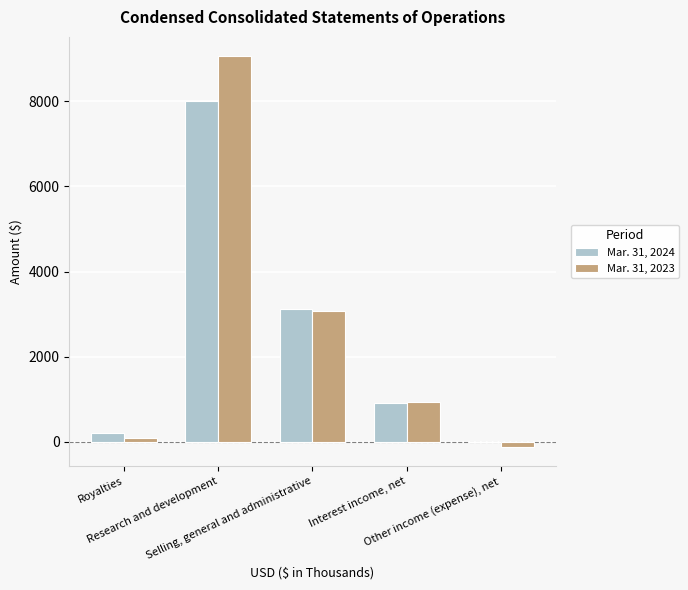

What is the total value across all series at Interest income, net?

1866